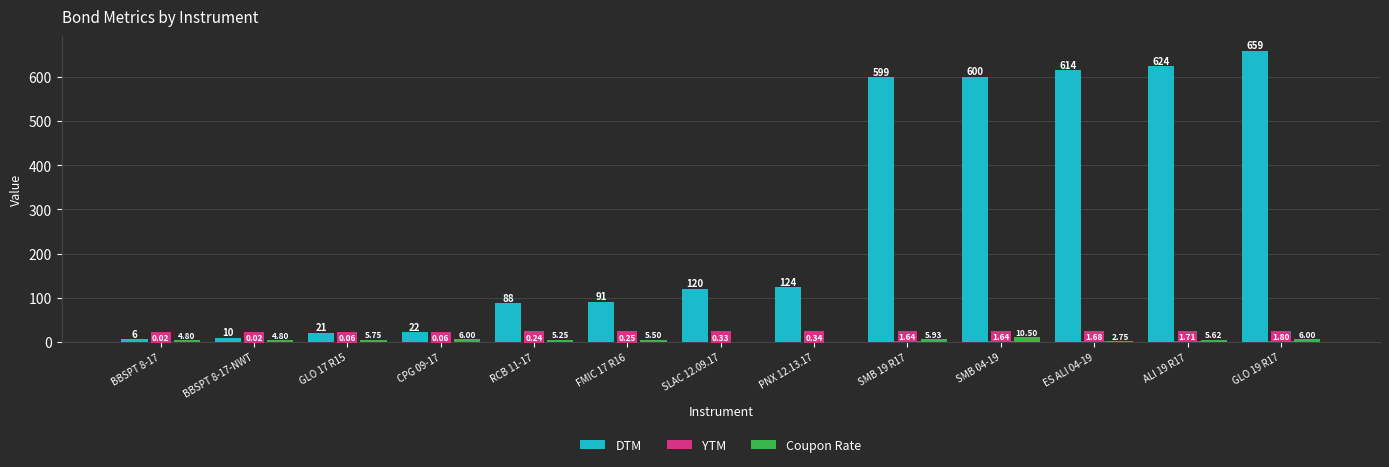

What is the sum of the DTM values at FMIC 17 R16 and RCB 11-17?

179.0